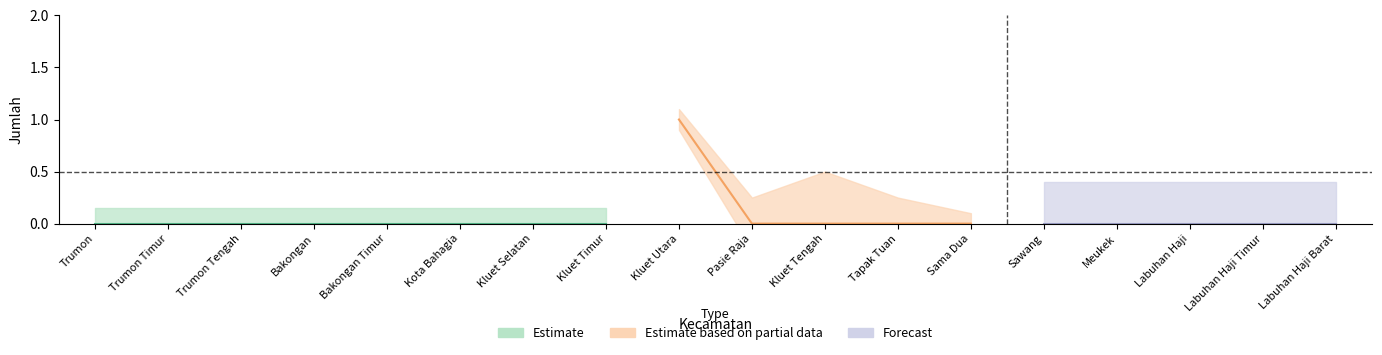

Reading left to right, what are all the values shown in this chart?

jumlah=0	1=0	2=0	3=0	4=0	5=0	6=0	7=0	8=1	9=0	10=0	11=0	12=0	13=0	14=0	15=0	16=0	17=0